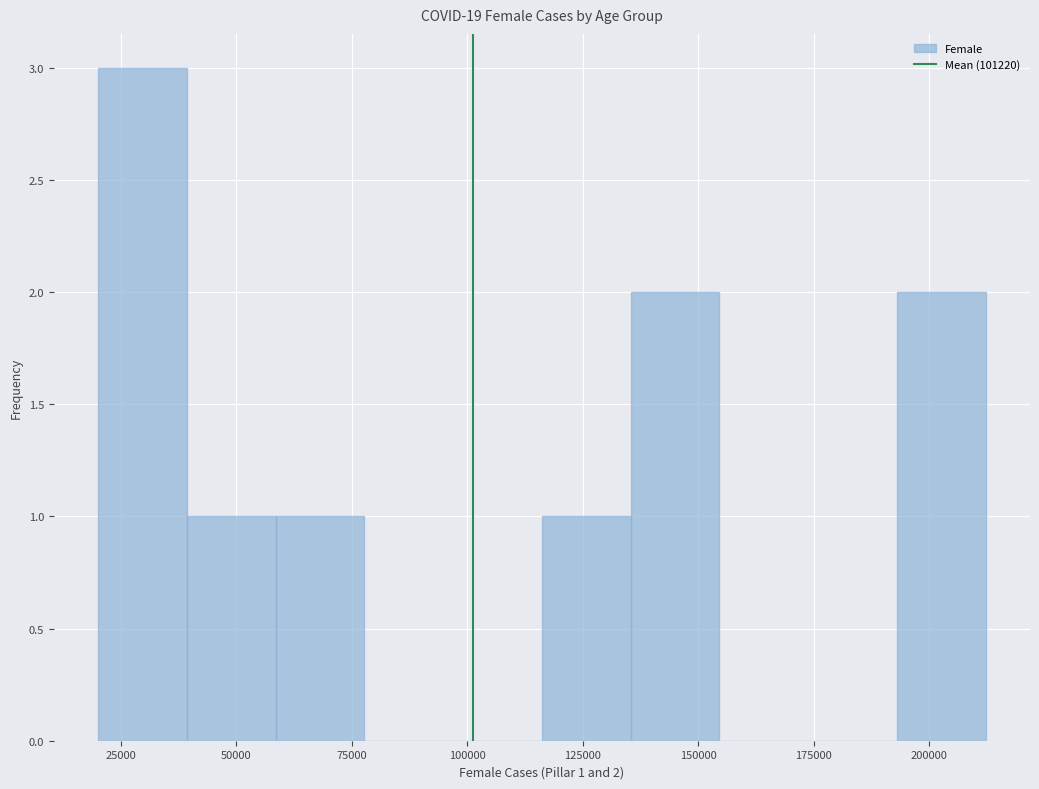

Read against the x-axis, roughly where is the centre of the tallest bar?

30000